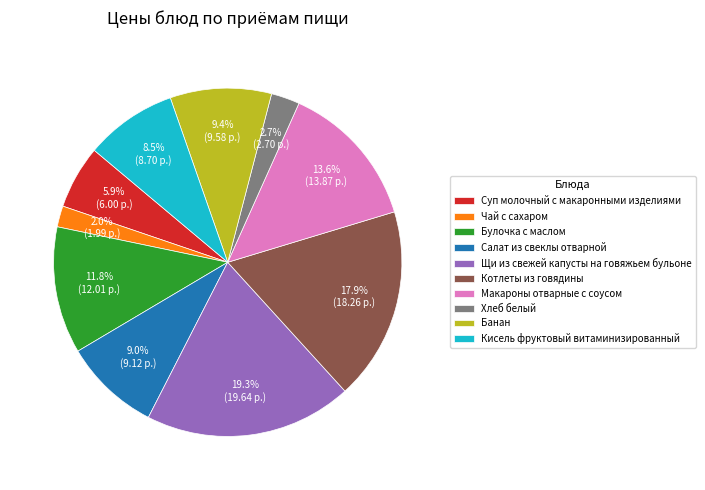

To the nearest percent, what is the average slice percentage?

10%